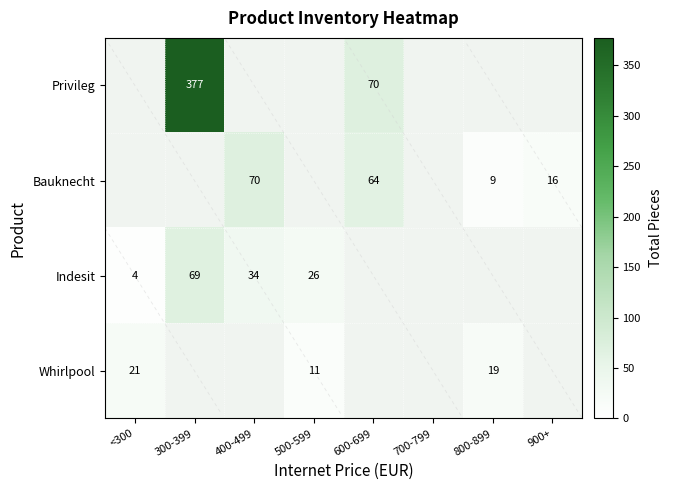

Which category has the highest value across all series?

300-399